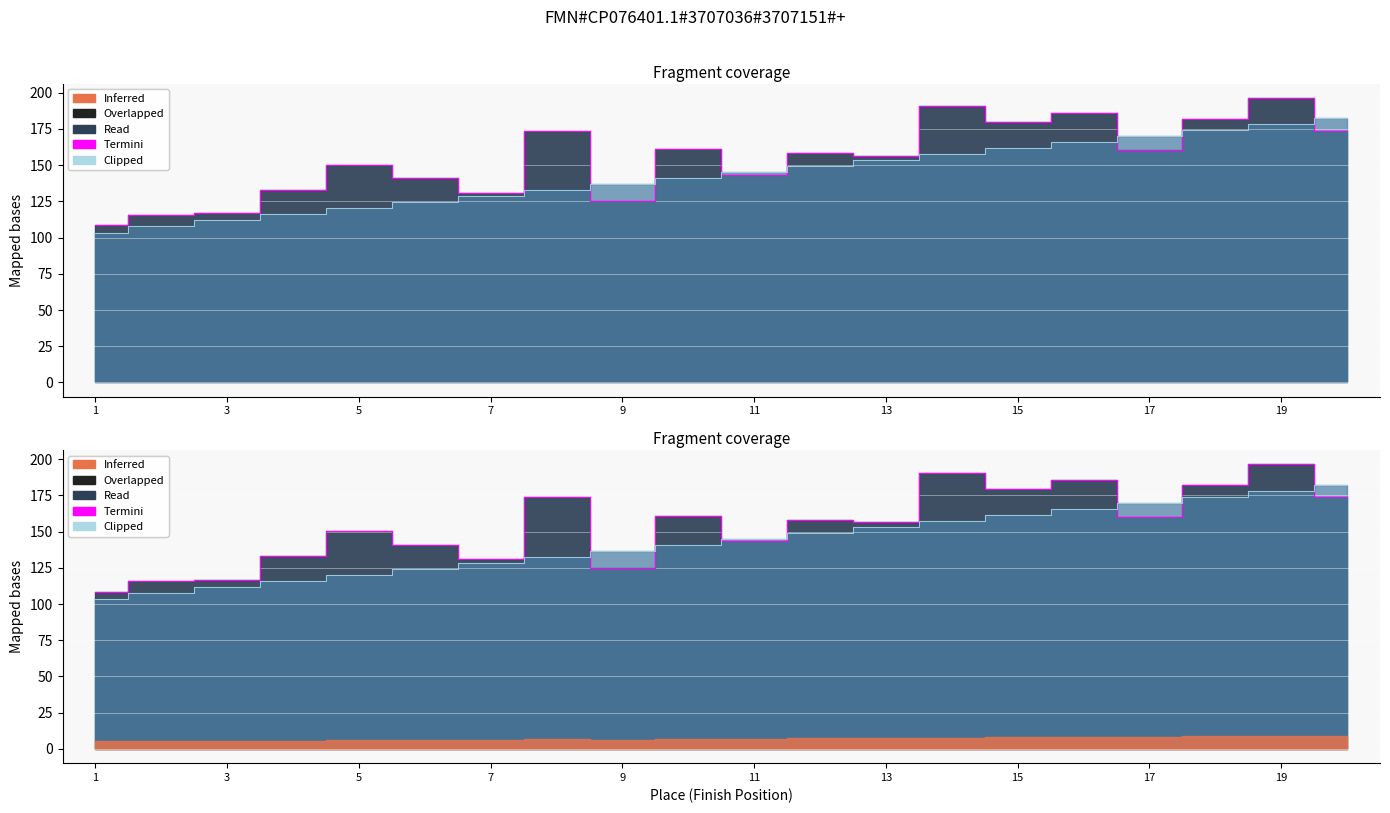

The Termini (Carried) series shows 56.8 at 11. True or false?

False